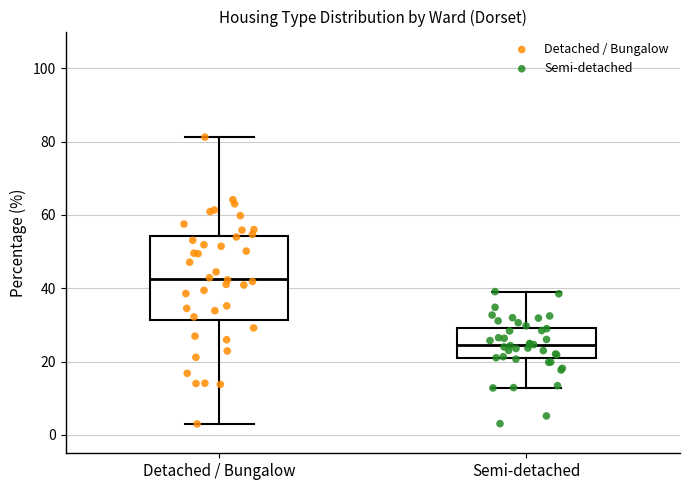

Reading left to right, read every box against the y-axis: the position of its median line, the range the box covers, and the ends of its whiskers. The values are not printed on the chart, so give them approximately, as read against the axis.

Detached / Bungalow: median 42, box 32 to 54, whiskers 4 to 82
Semi-detached: median 24, box 20 to 30, whiskers 12 to 40